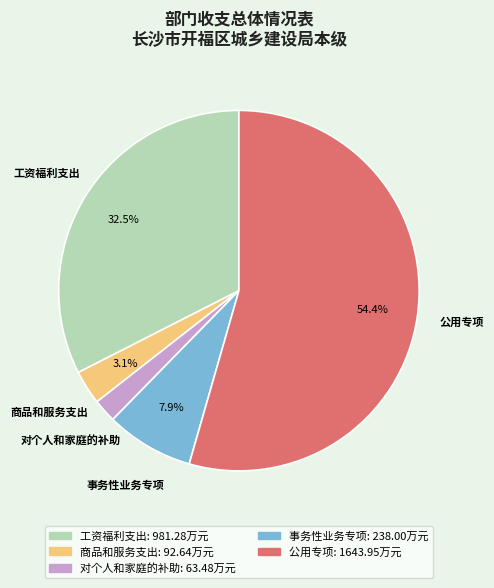

Does 公用专项 represent more than half of the total?

Yes